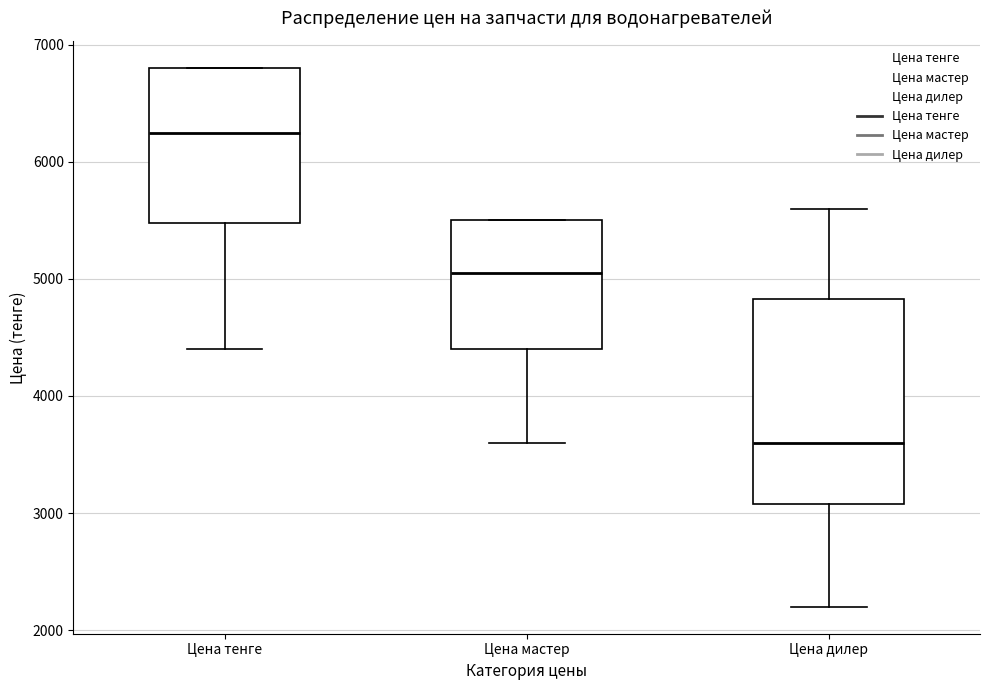

Reading left to right, transcribe this box plot: for each box, give where its median line is, the range the box spans, and where its two whiskers end, as read against the y-axis. The values are not printed on the chart, so give them approximately, as read against the axis.

Цена тенге: median 6300, box 5500 to 6800, whiskers 4400 to 6800
Цена мастер: median 5100, box 4400 to 5500, whiskers 3600 to 5500
Цена дилер: median 3600, box 3100 to 4800, whiskers 2200 to 5600